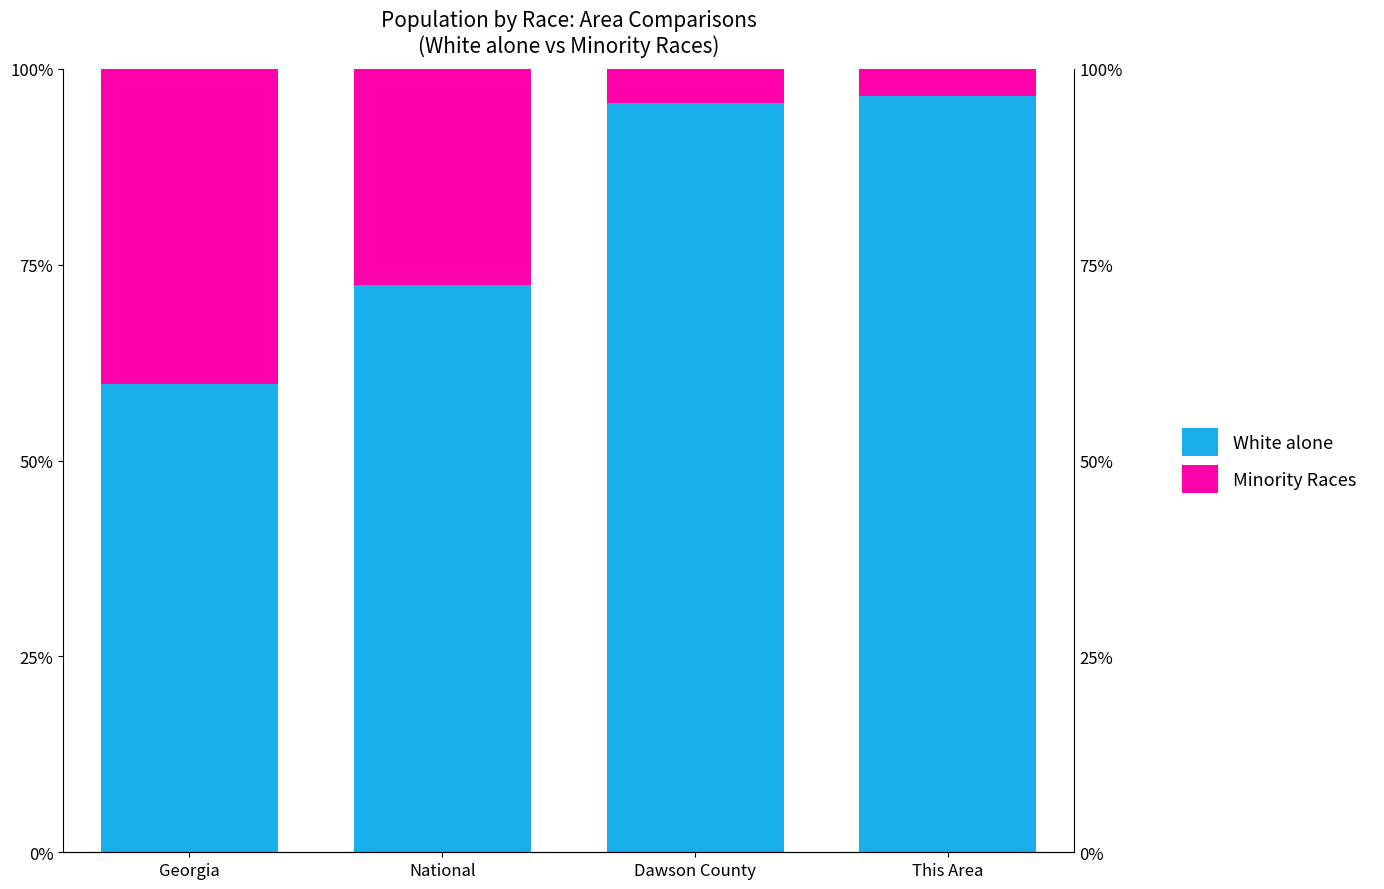

How many categories are shown in the chart?

4